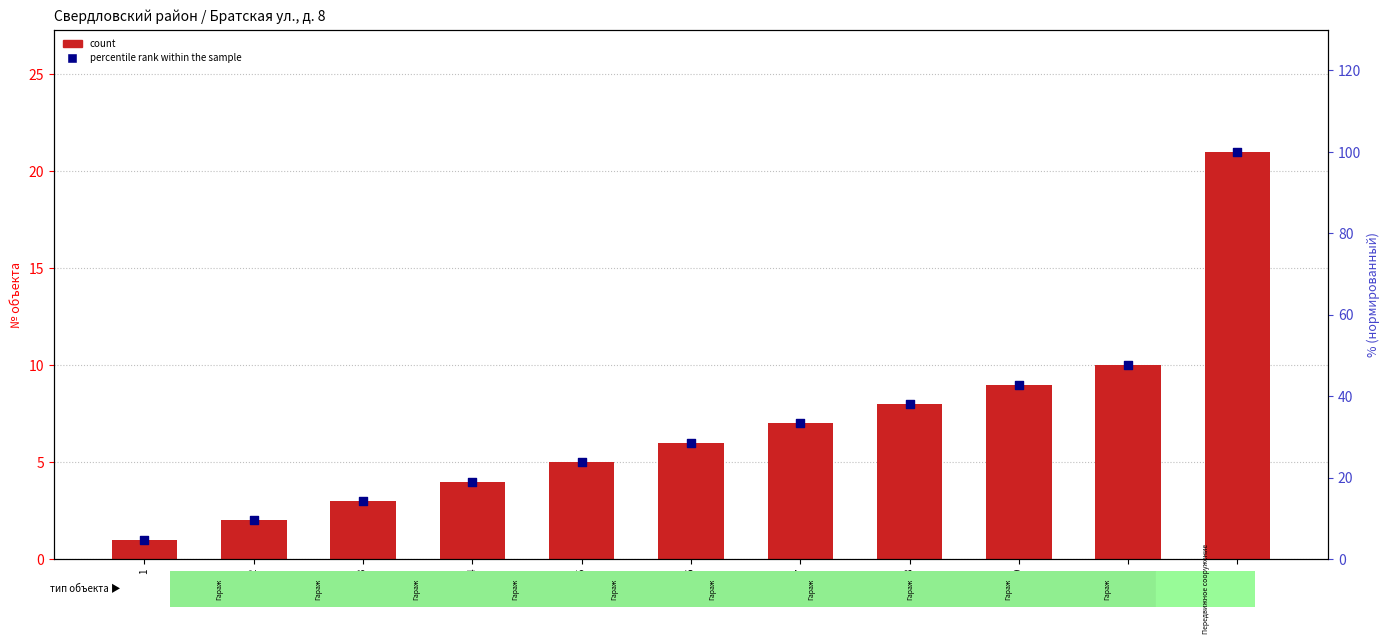

What are all the series names shown in the legend?

count, percentile rank within the sample